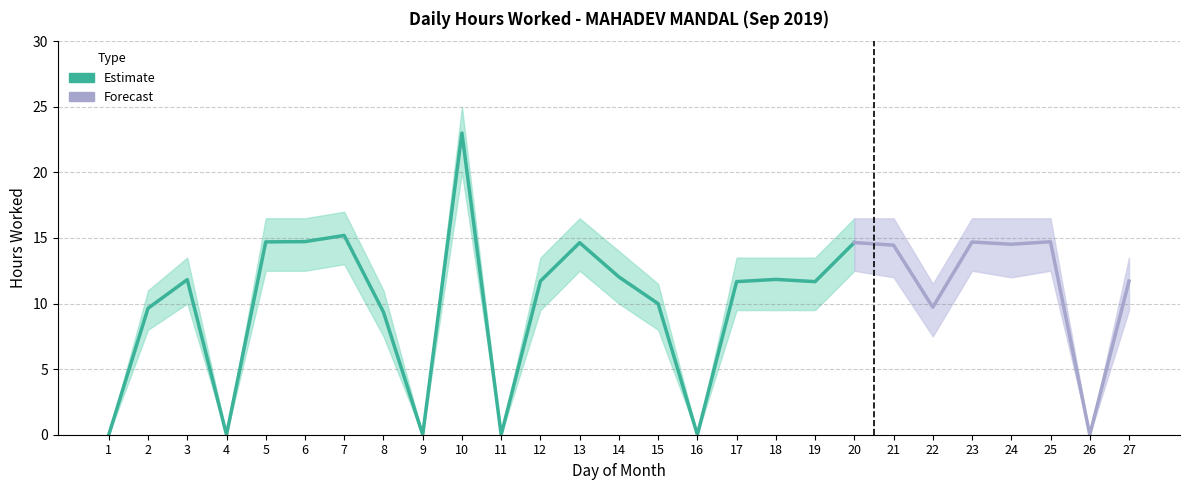

What is the sum of the Lower Bound values at 19 and 26?

9.5